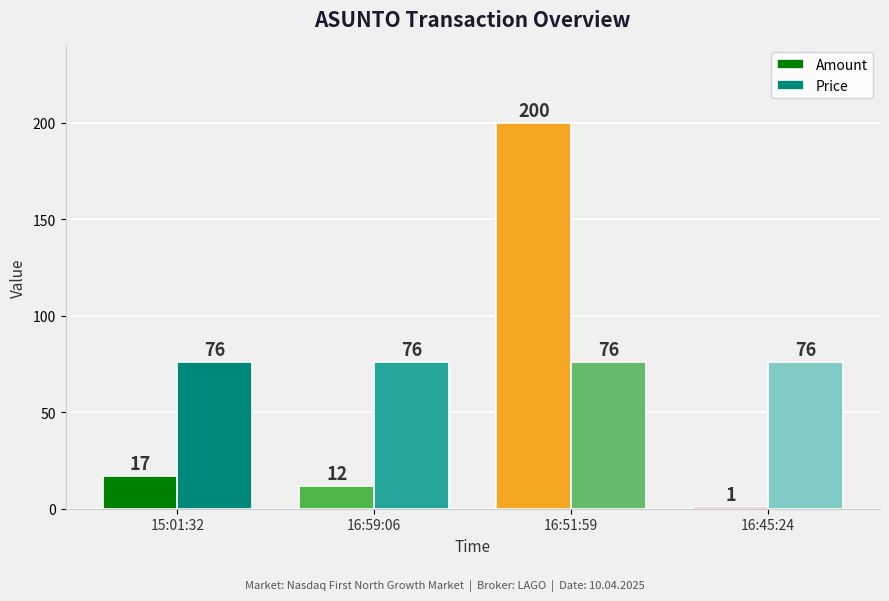

What is the label of the 1st bar from the left?

15:01:32